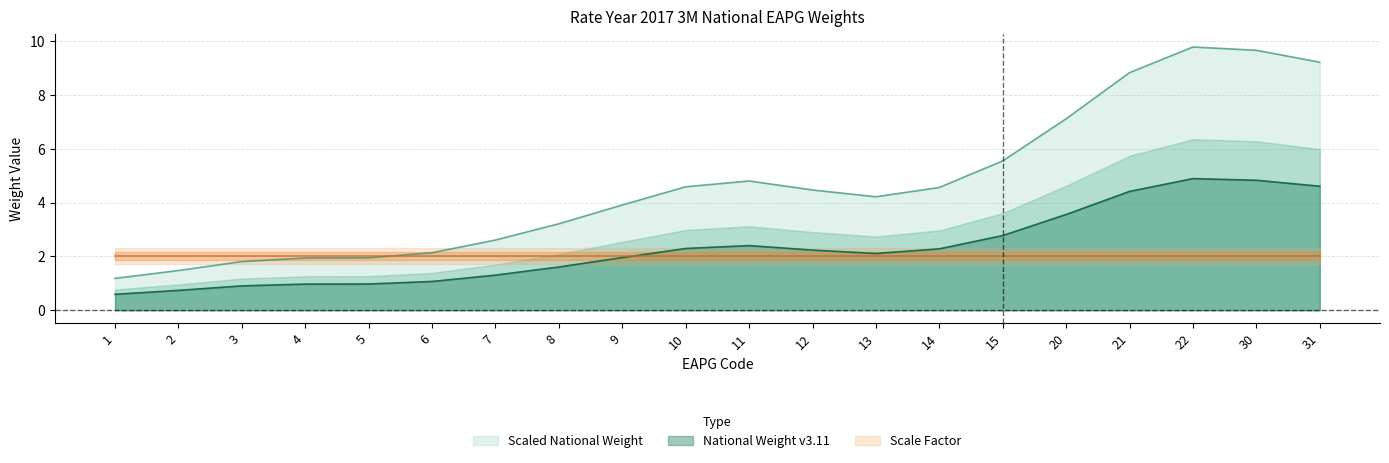

Where is Scaled National Weight nearest to the value 5?

11